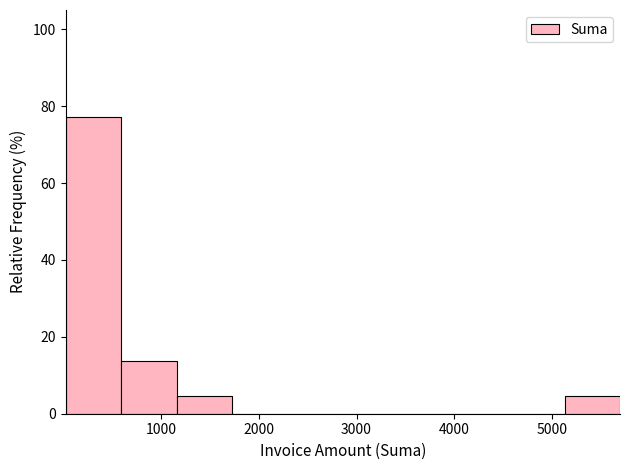

Reading left to right, list every bar in this chart as the range it spans on the x-axis followed by its height. Neither the bar edges nor the heights are printed on the chart, so give them approximately, as read against the axes.

0 to 600: 78
600 to 1200: 14
1200 to 1700: 4
1700 to 2300: 0
2300 to 2900: 0
2900 to 3400: 0
3400 to 4000: 0
4000 to 4600: 0
4600 to 5100: 0
5100 to 5700: 4